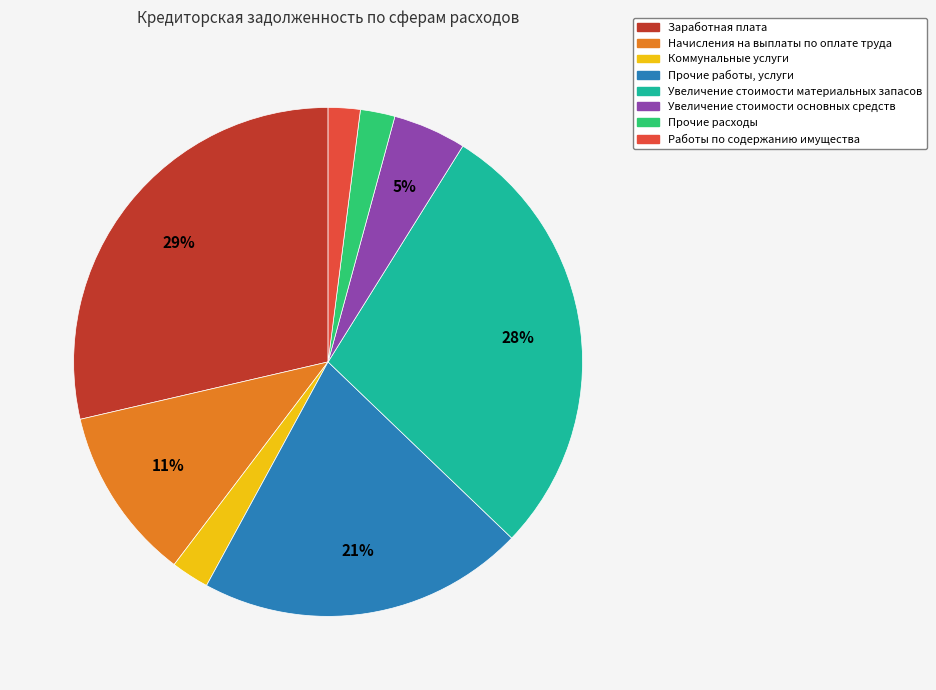

The Начисления на выплаты по оплате труда slice represents 1% of the pie. True or false?

False